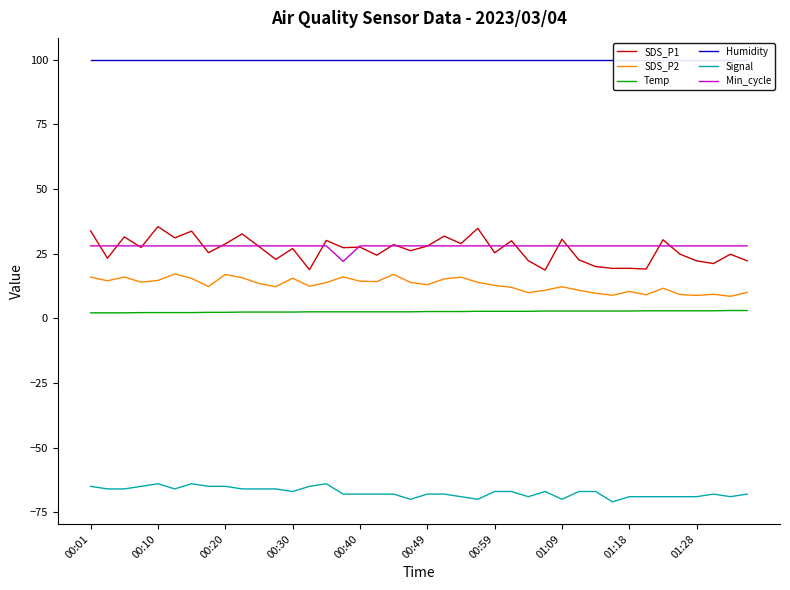

What is the approximate value of Min_cycle at 33?

28.0